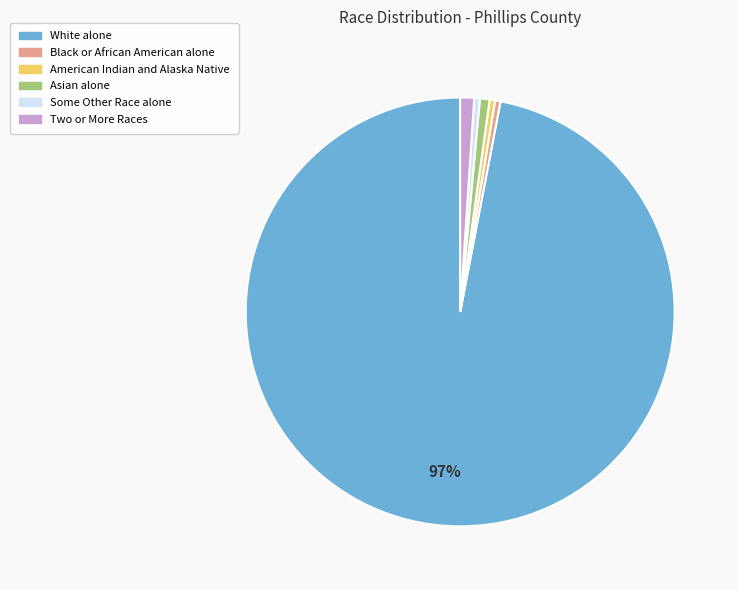

How many slices are in this pie chart?

6